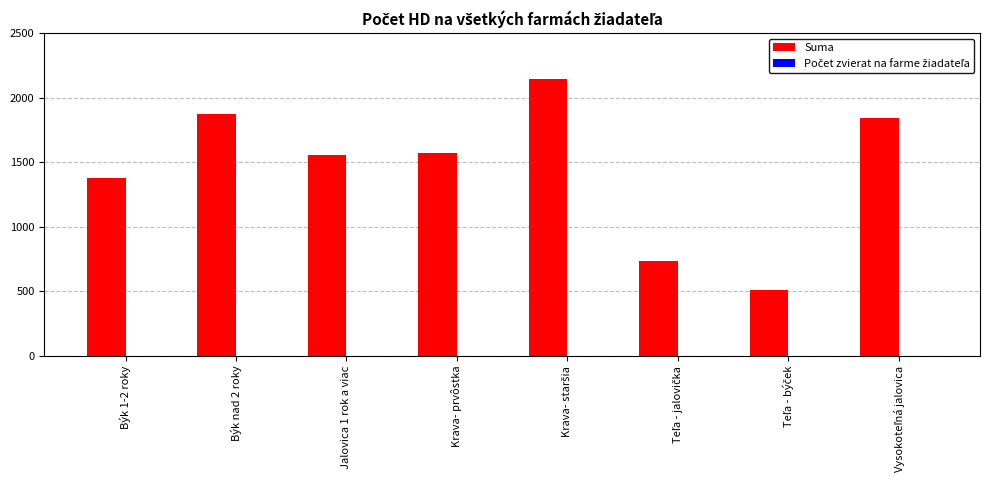

How many data points are less than 1575?

4